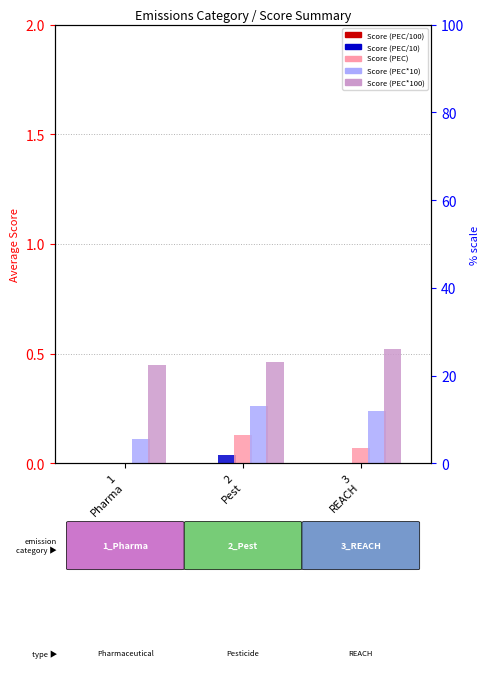

Between 2
Pest and 3
REACH, which series saw the biggest shift?

Score (PEC)